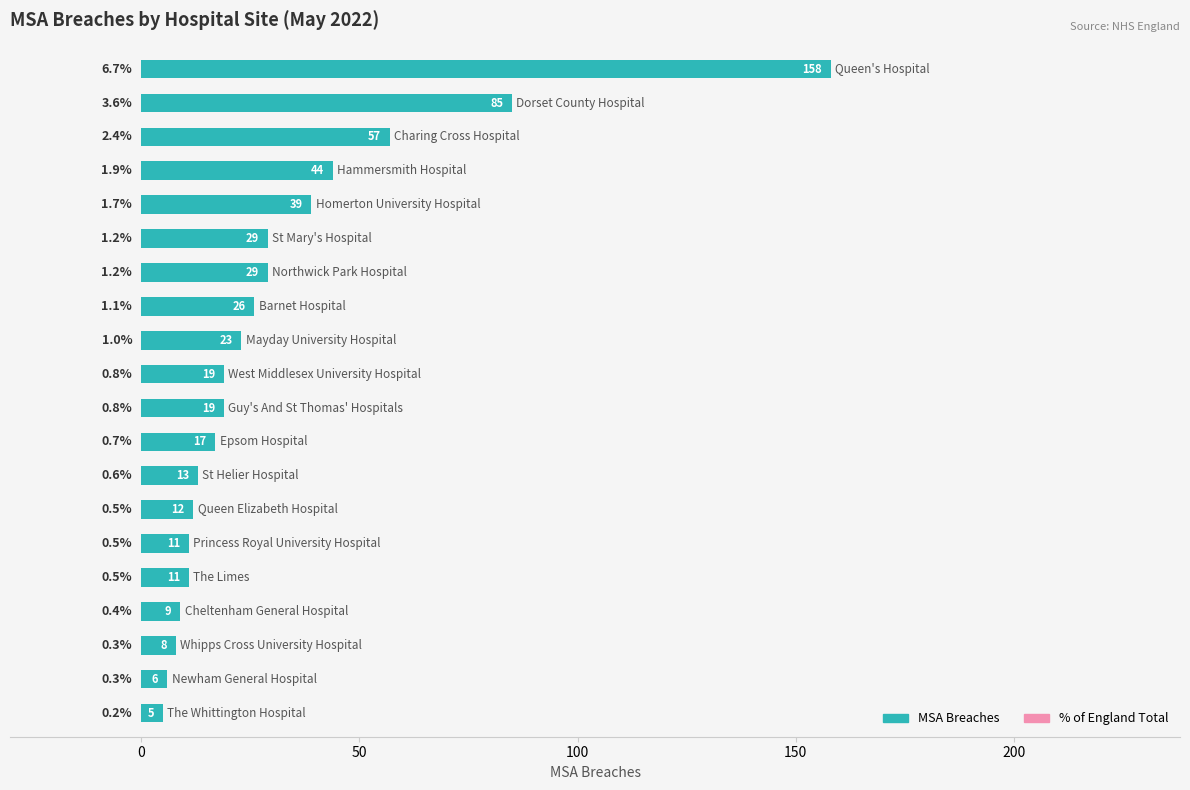

What is the greatest value displayed?

158